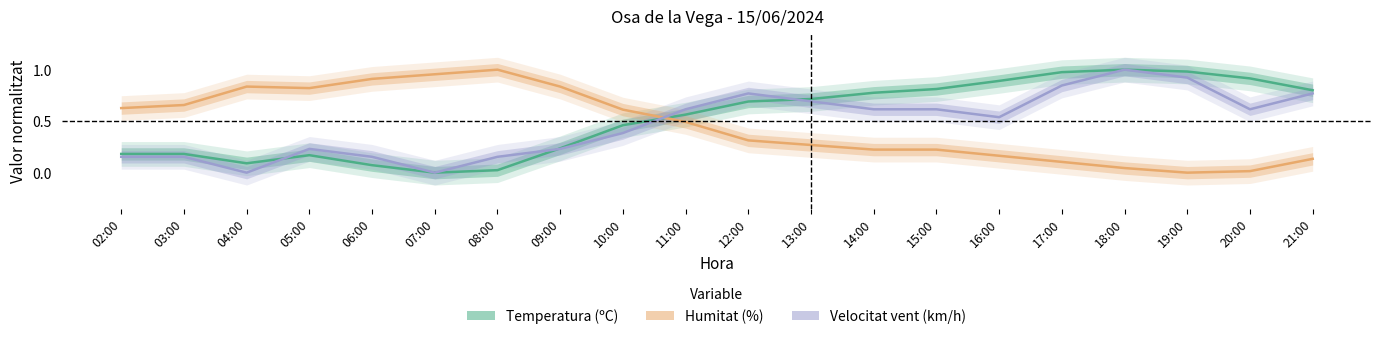

Which series has the largest total across all categories?

Temperatura